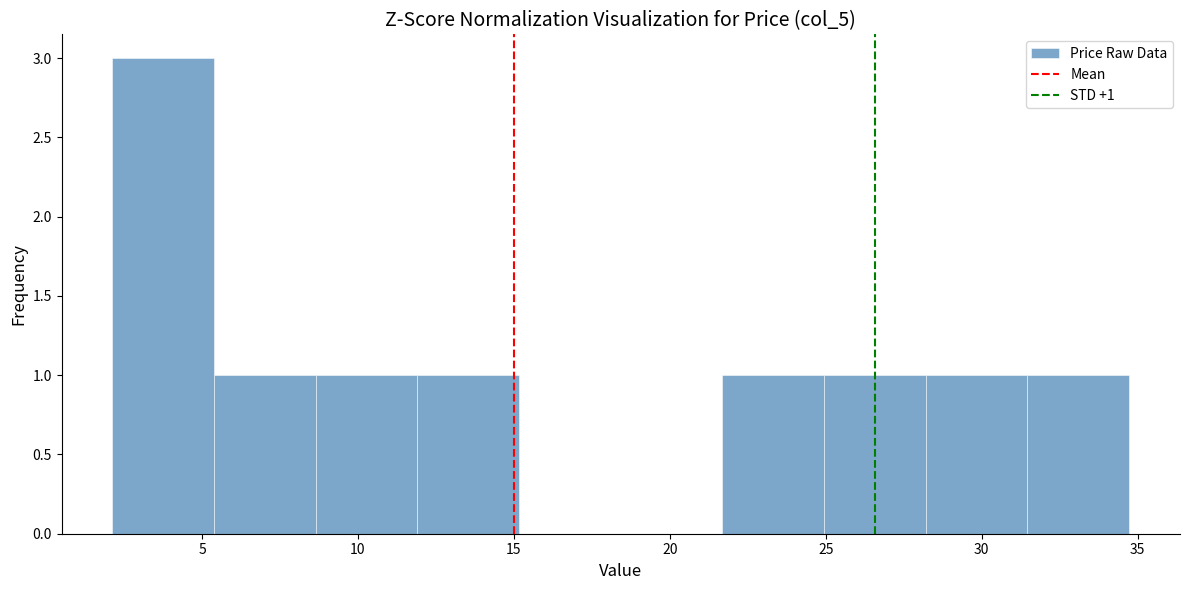

Which range on the x-axis has the tallest bar?

2.0 to 5.5